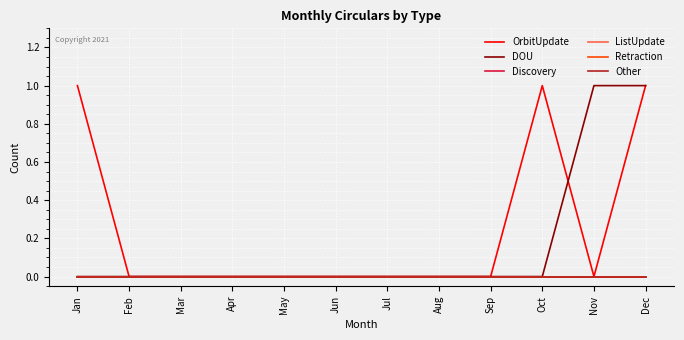

At which category is the sum across all series the highest?

Dec